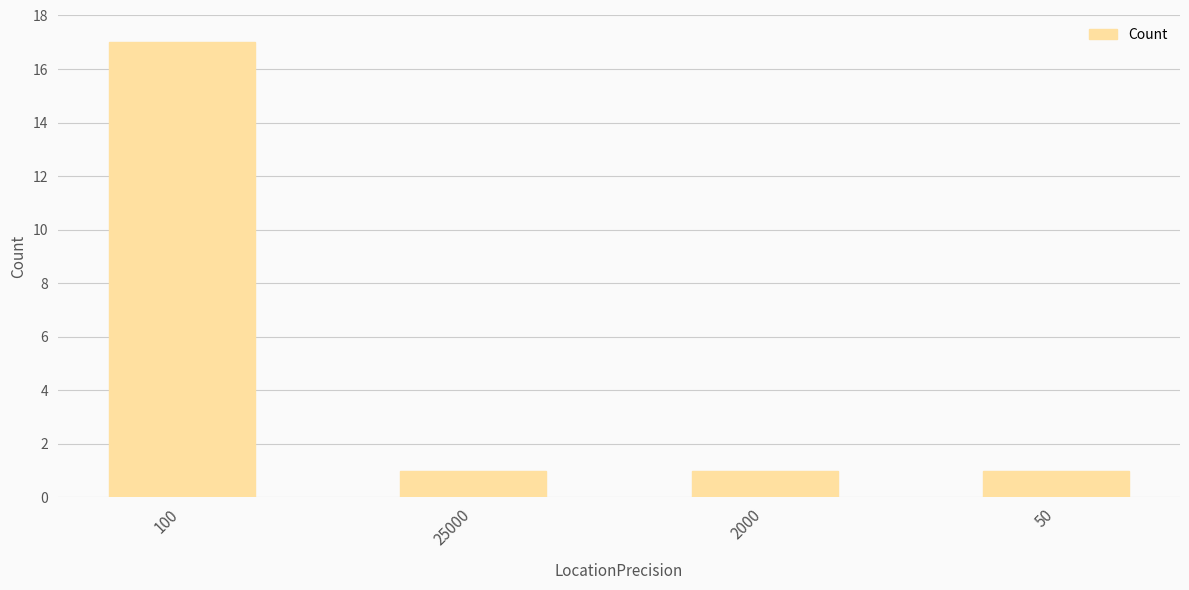

Approximately how many times larger is the value at 25000 compared to 2000?

1.0